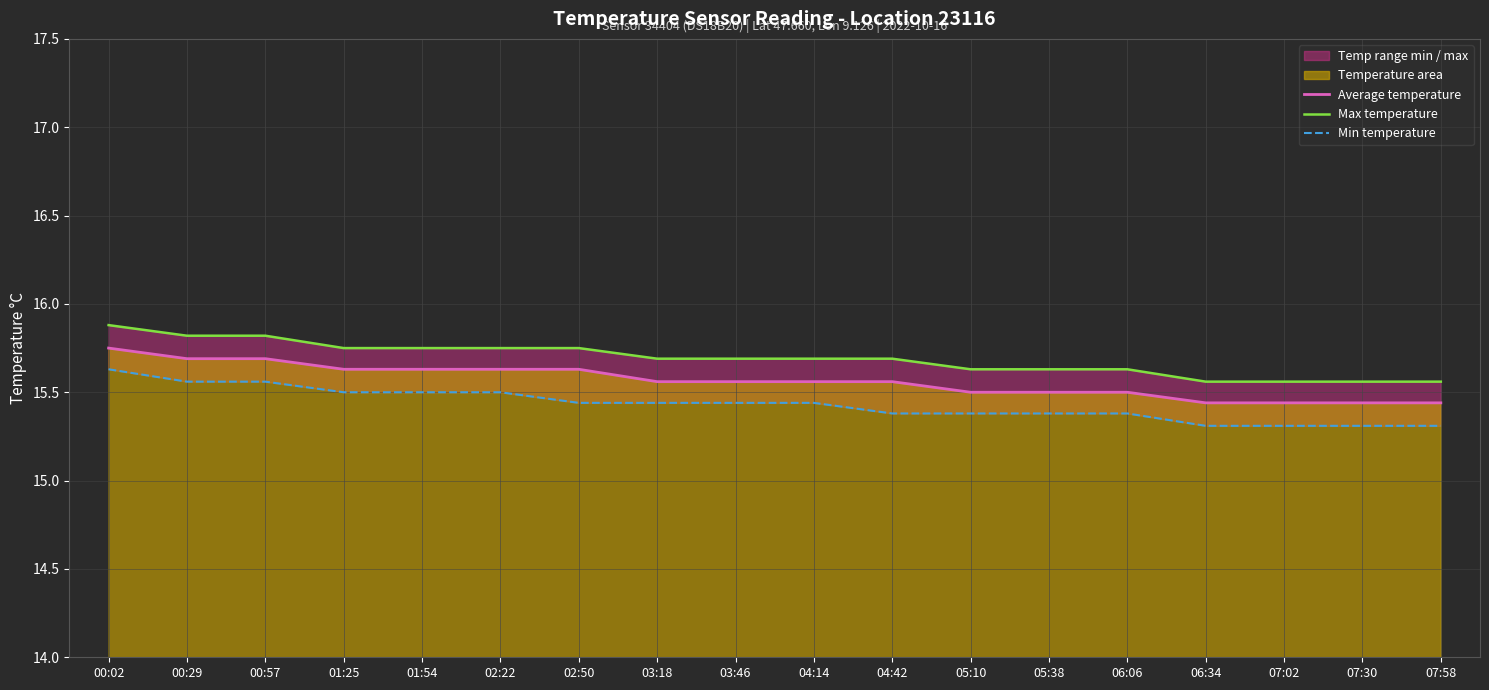

Between 05:38 and 07:30, which is larger?

05:38